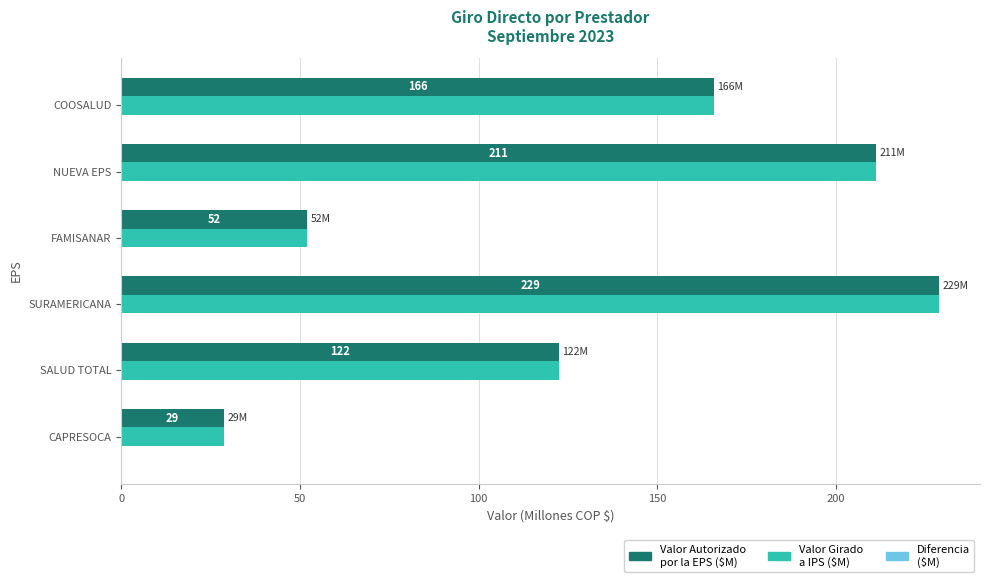

Where is Valor Girado a IPS ($M) nearest to the value 128?

SALUD TOTAL